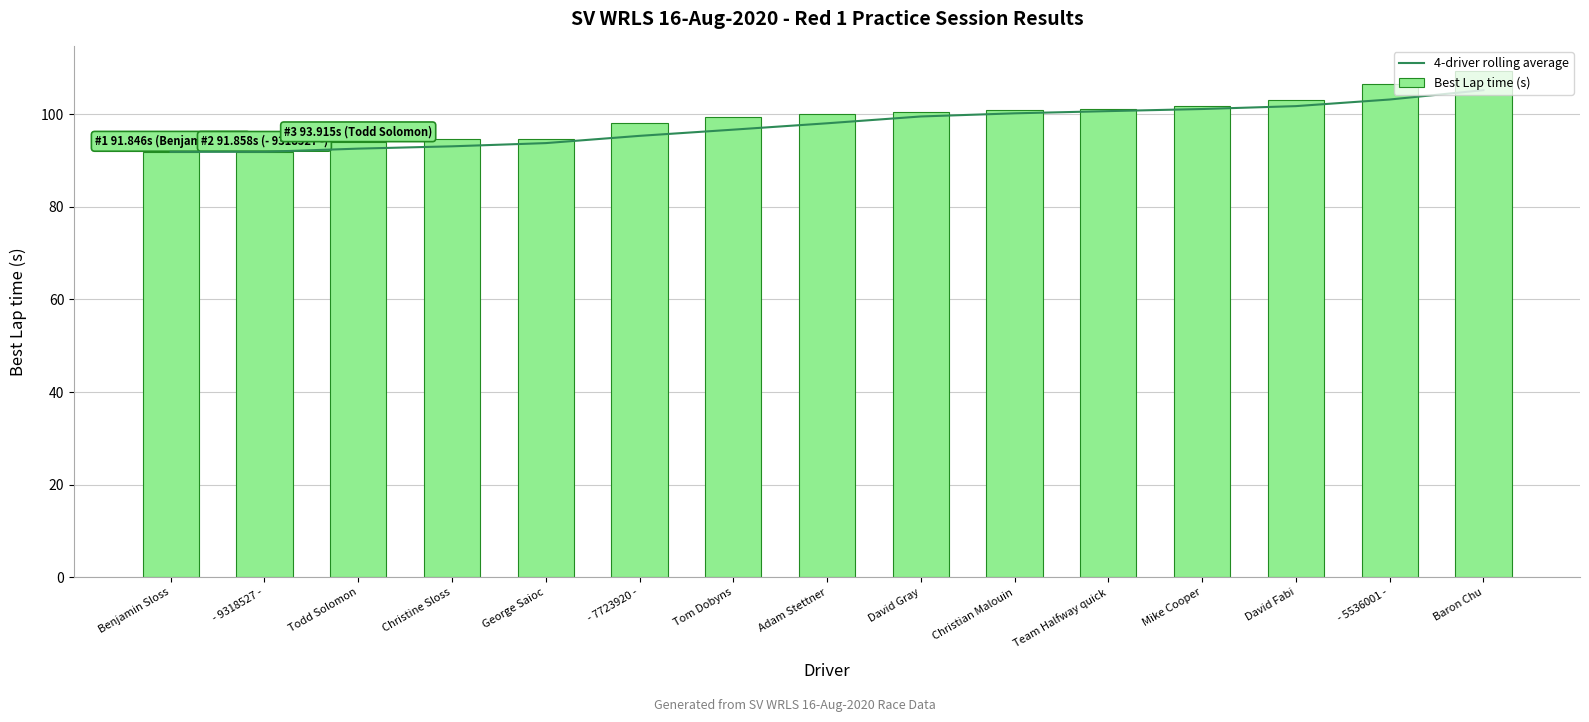

How many values in the 4-driver rolling average series exceed 98?

8